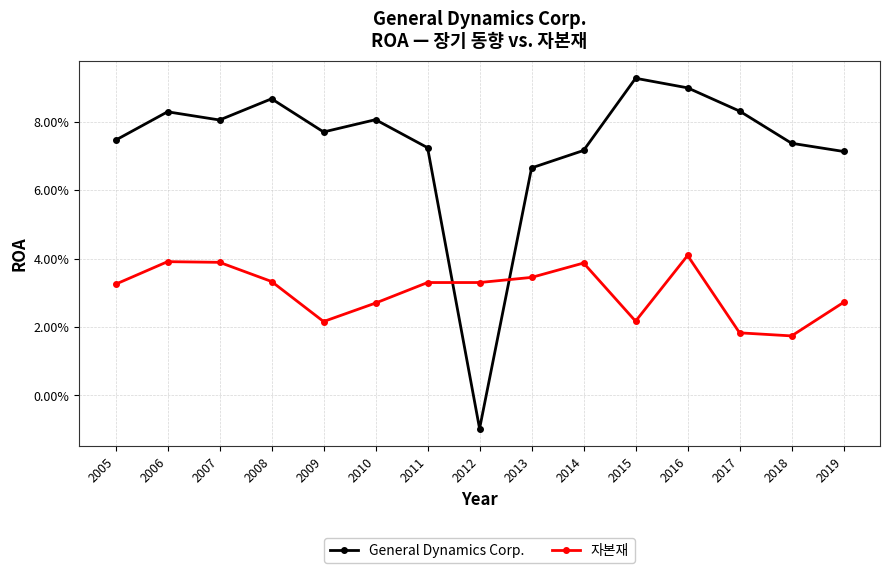

What is the sum of the General Dynamics Corp. values at 2013 and 2010?

0.1